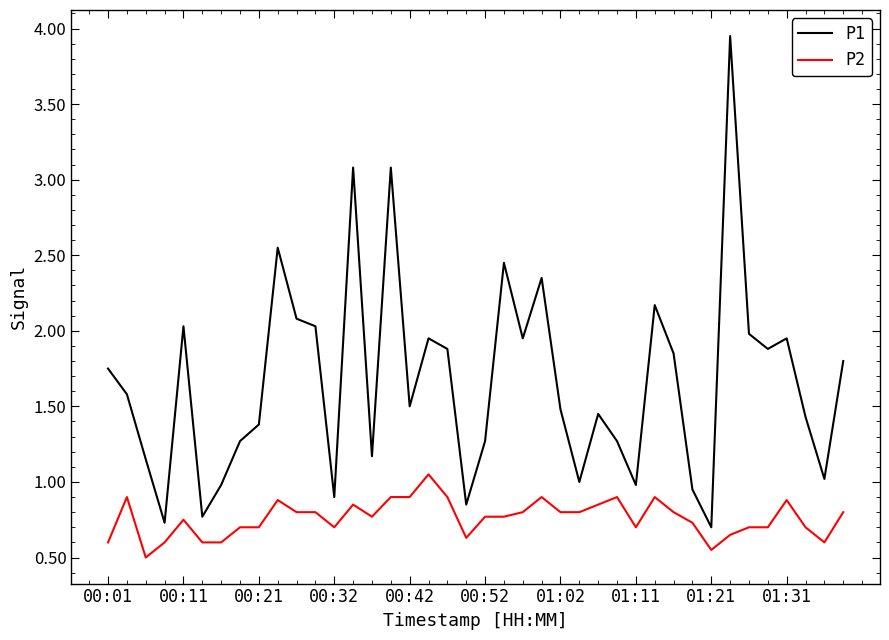

Which series has the largest range (max minus min)?

P1